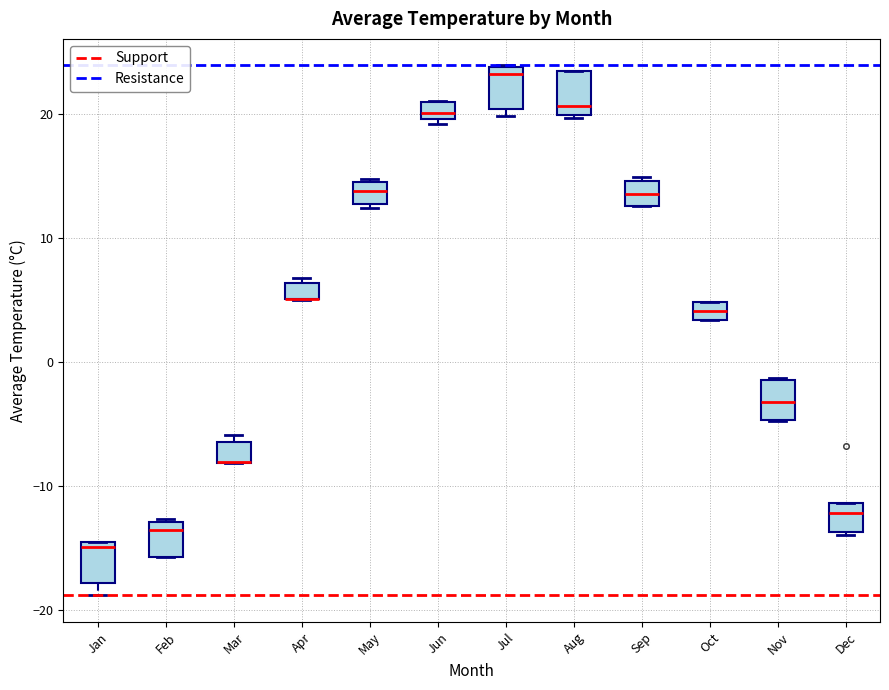

Where is the lower edge of the box for Jan on the y-axis? The values are not printed on the chart, so give them approximately, as read against the axis.

-18